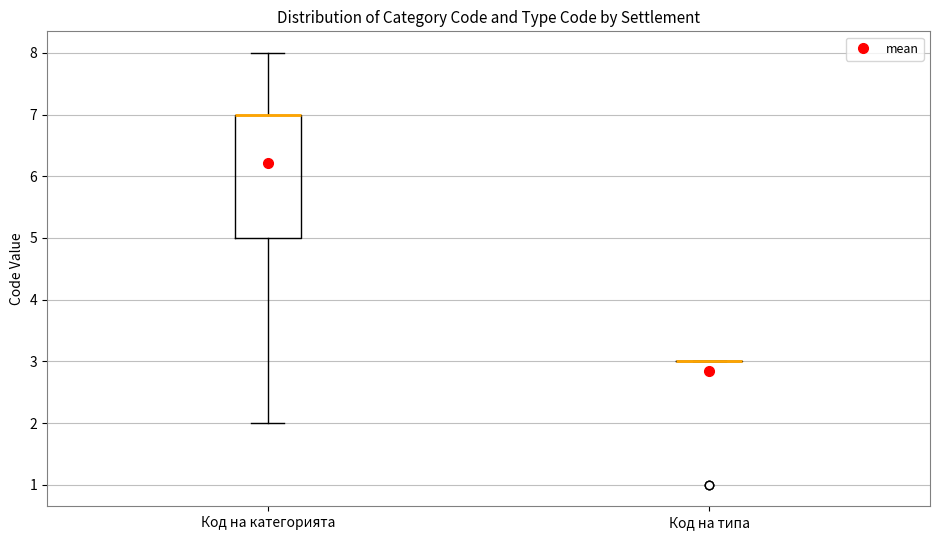

Reading left to right, read every box against the y-axis: the position of its median line, the range the box covers, and the ends of its whiskers. The values are not printed on the chart, so give them approximately, as read against the axis.

Код на категорията: median 7 (drawn on the box's upper edge), box 5 to 7, whiskers 2 to 8
Код на типа: box collapsed to a line at 3, whiskers 3 to 3